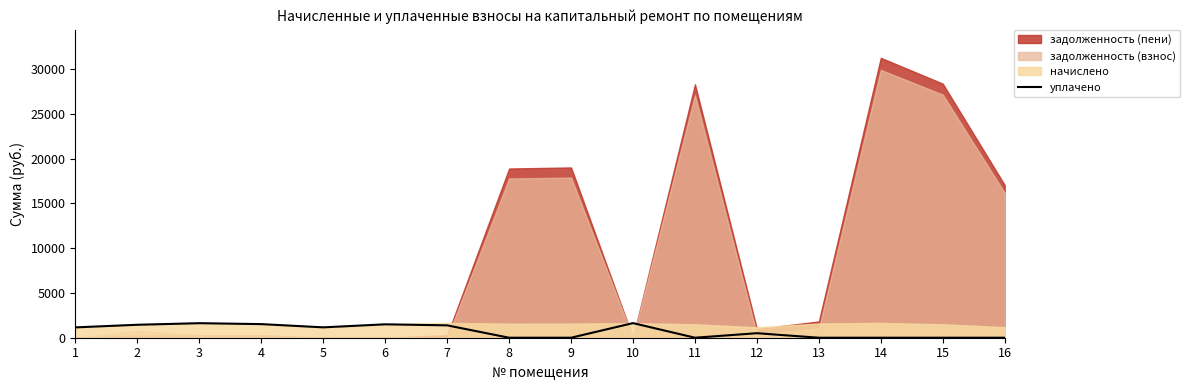

At which label does the data first exceed 1155?

1